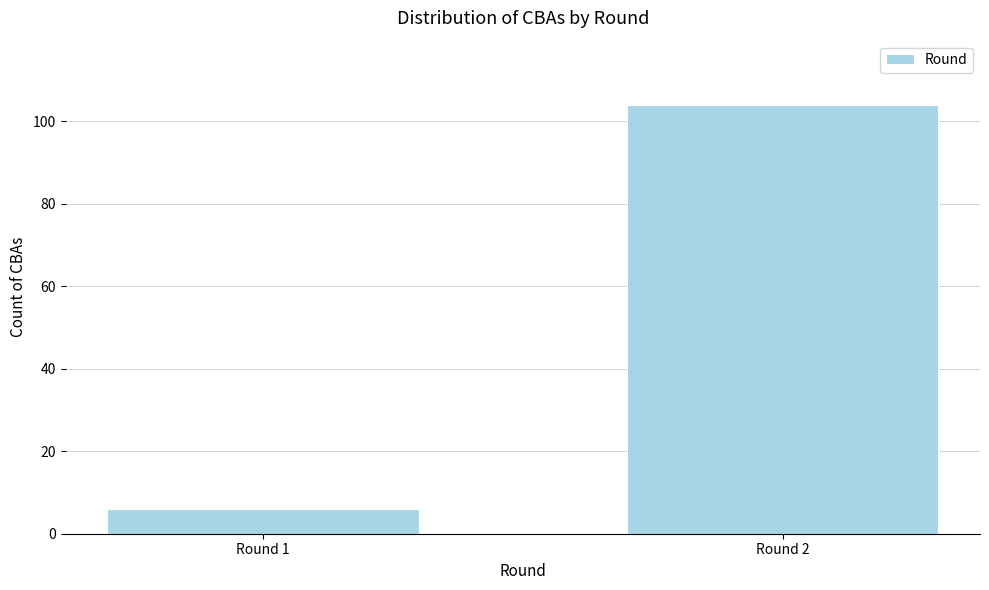

Reading left to right, what are all the values shown in this chart?

6	104